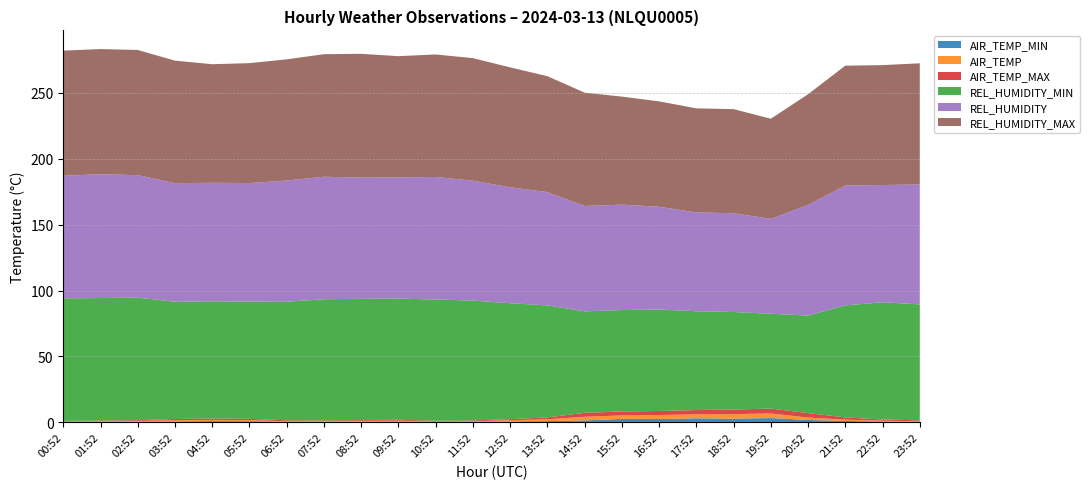

Reading right to left, extract all data points from this chart.

AIR_TEMP_MIN: 0.4	0.6	1.0	1.8	3.2	2.8	3.0	2.5	2.6	1.4	0.9	0.6	0.2	0.3	0.6	0.5	0.4	0.4	0.8	0.9	0.6	0.4	0.3	0.2
AIR_TEMP: 0.4	0.6	1.0	1.8	3.5	3.4	3.0	3.0	2.6	2.8	1.4	0.9	0.6	0.3	0.6	0.6	0.5	0.4	0.8	0.9	0.9	0.6	0.5	0.4
AIR_TEMP_MAX: 0.7	0.9	1.7	3.4	3.7	3.5	3.3	3.1	3.0	3.0	1.4	0.9	0.6	0.6	0.7	0.6	0.5	0.7	1.0	1.0	1.0	0.6	0.5	0.5
REL_HUMIDITY_MIN: 88.0	89.0	85.0	74.0	72.0	74.0	75.0	77.0	77.0	77.0	85.0	88.0	91.0	92.0	92.0	92.0	92.0	90.0	89.0	89.0	89.0	93.0	93.0	93.0
REL_HUMIDITY: 91.0	89.0	91.0	84.0	72.0	75.0	75.0	78.0	80.0	80.0	86.0	88.0	91.0	93.0	92.0	92.0	93.0	92.0	90.0	90.0	90.0	93.0	94.0	93.0
REL_HUMIDITY_MAX: 92.0	91.0	91.0	84.0	76.0	79.0	79.0	80.0	82.0	86.0	88.0	91.0	93.0	93.0	92.0	94.0	93.0	92.0	91.0	90.0	93.0	95.0	95.0	95.0